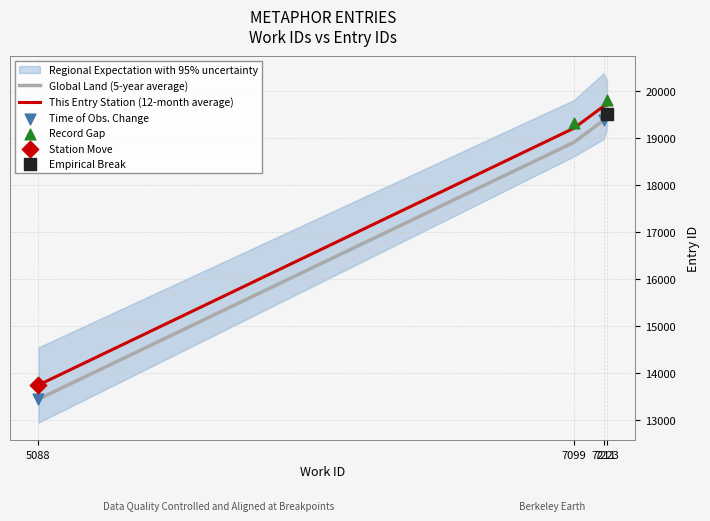

What is the change in value from 5088 to 7099?

+5463